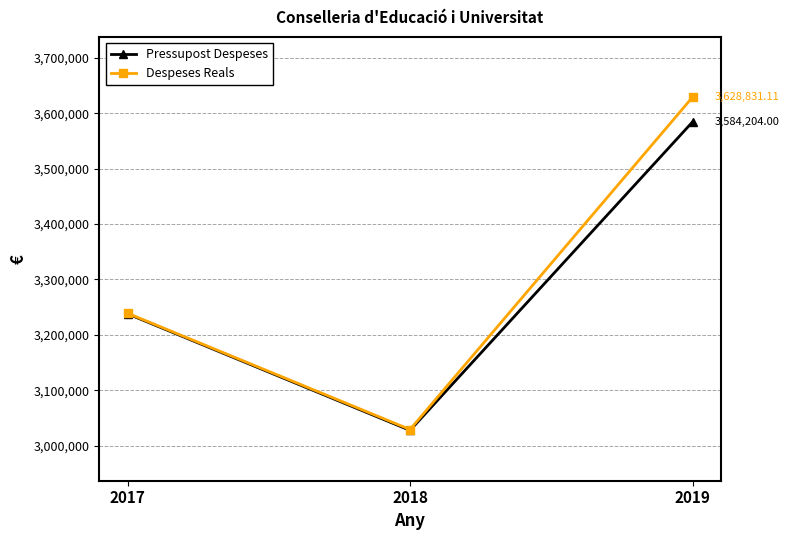

What are all the series names shown in the legend?

Pressupost Despeses, Despeses Reals